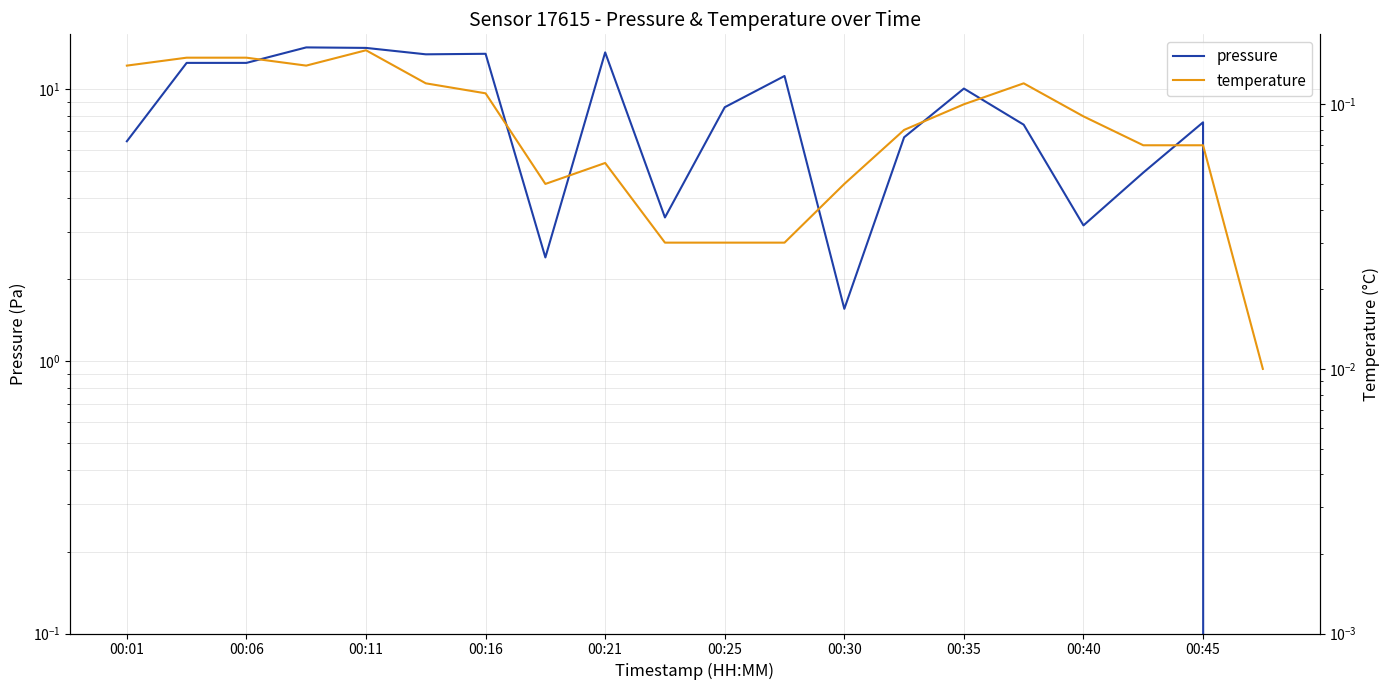

Reading left to right, what are all the values shown in this chart?

pressure: 6.4	12.5	12.5	14.2	14.2	13.4	13.5	2.4	13.7	3.4	8.6	11.2	1.6	6.7	10.1	7.4	3.2	4.9	7.6	0.0
temperature: 0.1	0.2	0.2	0.1	0.2	0.1	0.1	0.1	0.1	0.0	0.0	0.0	0.1	0.1	0.1	0.1	0.1	0.1	0.1	0.0